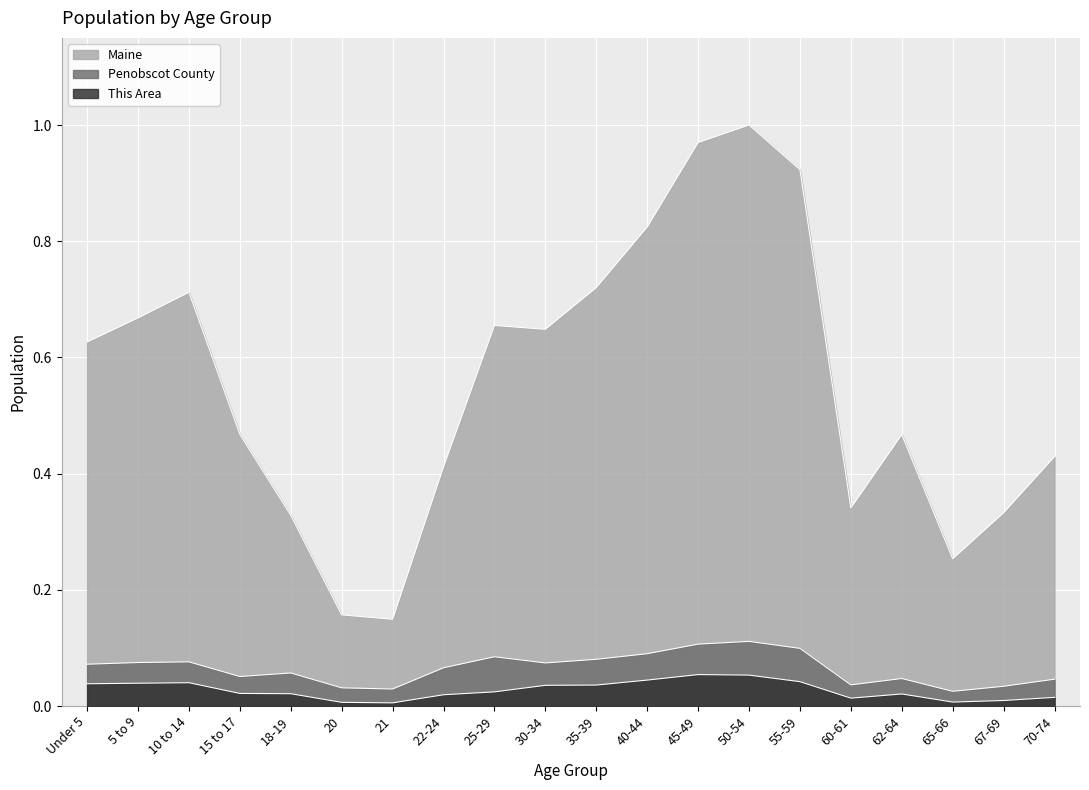

The Maine series shows 0.5 at 15 to 17. True or false?

True